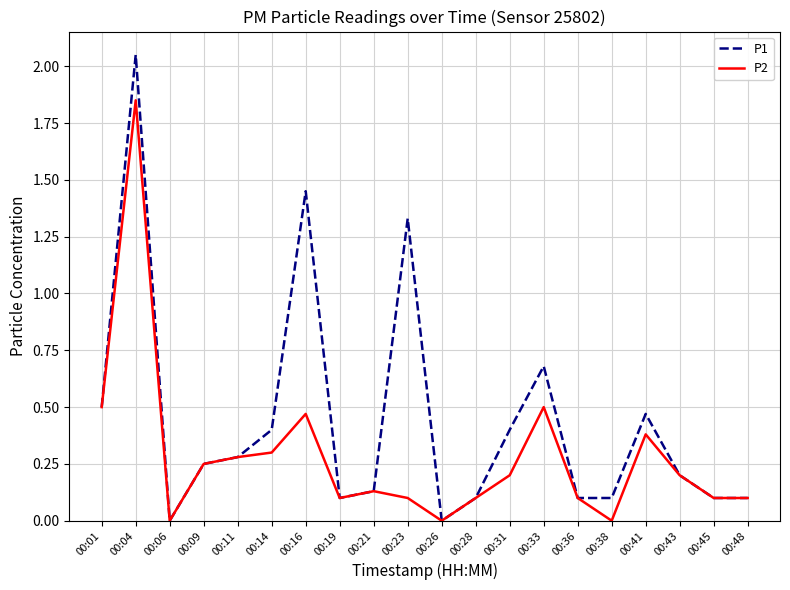

How many series are shown in this chart?

2